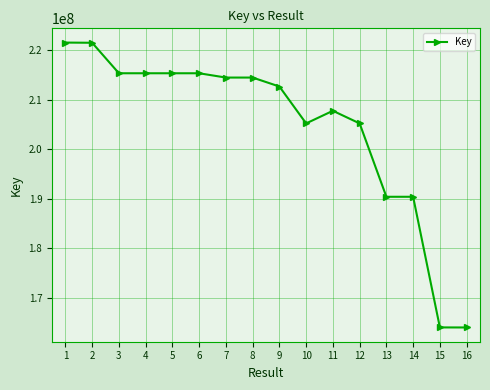

True or false: the data shows 362356293 at 7.

False